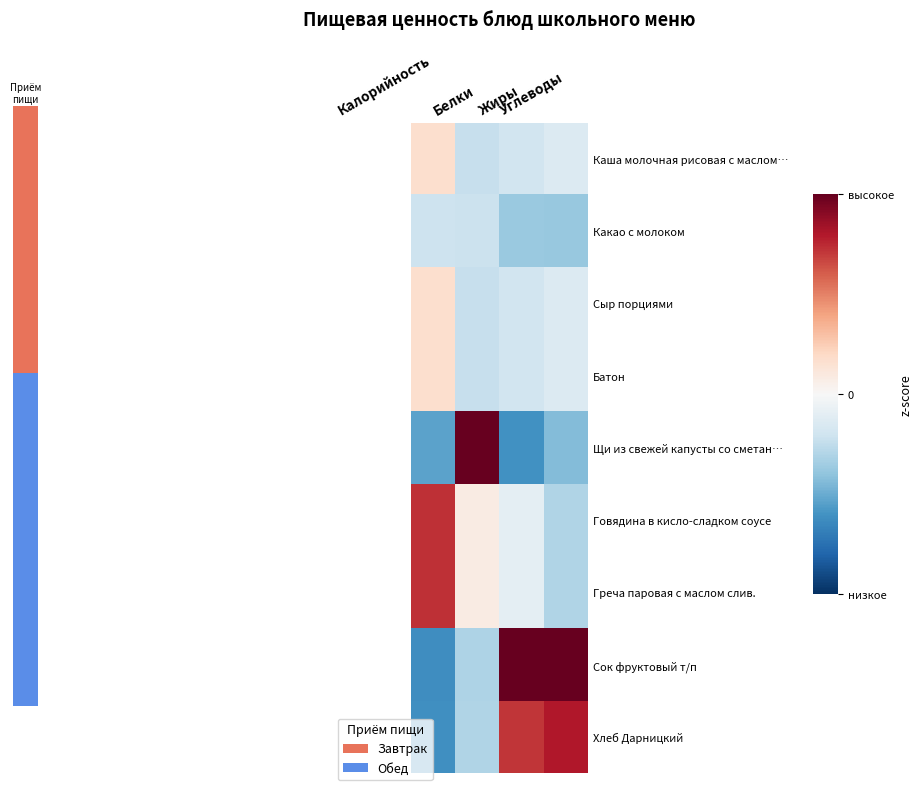

Reading left to right, extract all data points from this chart.

Каша молочная рисовая с маслом…: Калорийность=0.3	Белки=-0.5	Жиры=-0.4	Углеводы=-0.3
Какао с молоком: Калорийность=-0.4	Белки=-0.4	Жиры=-0.7	Углеводы=-0.8
Сыр порциями: Калорийность=0.3	Белки=-0.5	Жиры=-0.4	Углеводы=-0.3
Батон: Калорийность=0.3	Белки=-0.5	Жиры=-0.4	Углеводы=-0.3
Щи из свежей капусты со сметан…: Калорийность=-1.1	Белки=2.7	Жиры=-1.2	Углеводы=-0.9
Говядина в кисло-сладком соусе: Калорийность=1.5	Белки=0.2	Жиры=-0.2	Углеводы=-0.6
Греча паровая с маслом слив.: Калорийность=1.5	Белки=0.2	Жиры=-0.2	Углеводы=-0.6
Сок фруктовый т/п: Калорийность=-1.2	Белки=-0.6	Жиры=2.1	Углеводы=2.0
Хлеб Дарницкий: Калорийность=-1.2	Белки=-0.6	Жиры=1.4	Углеводы=1.6